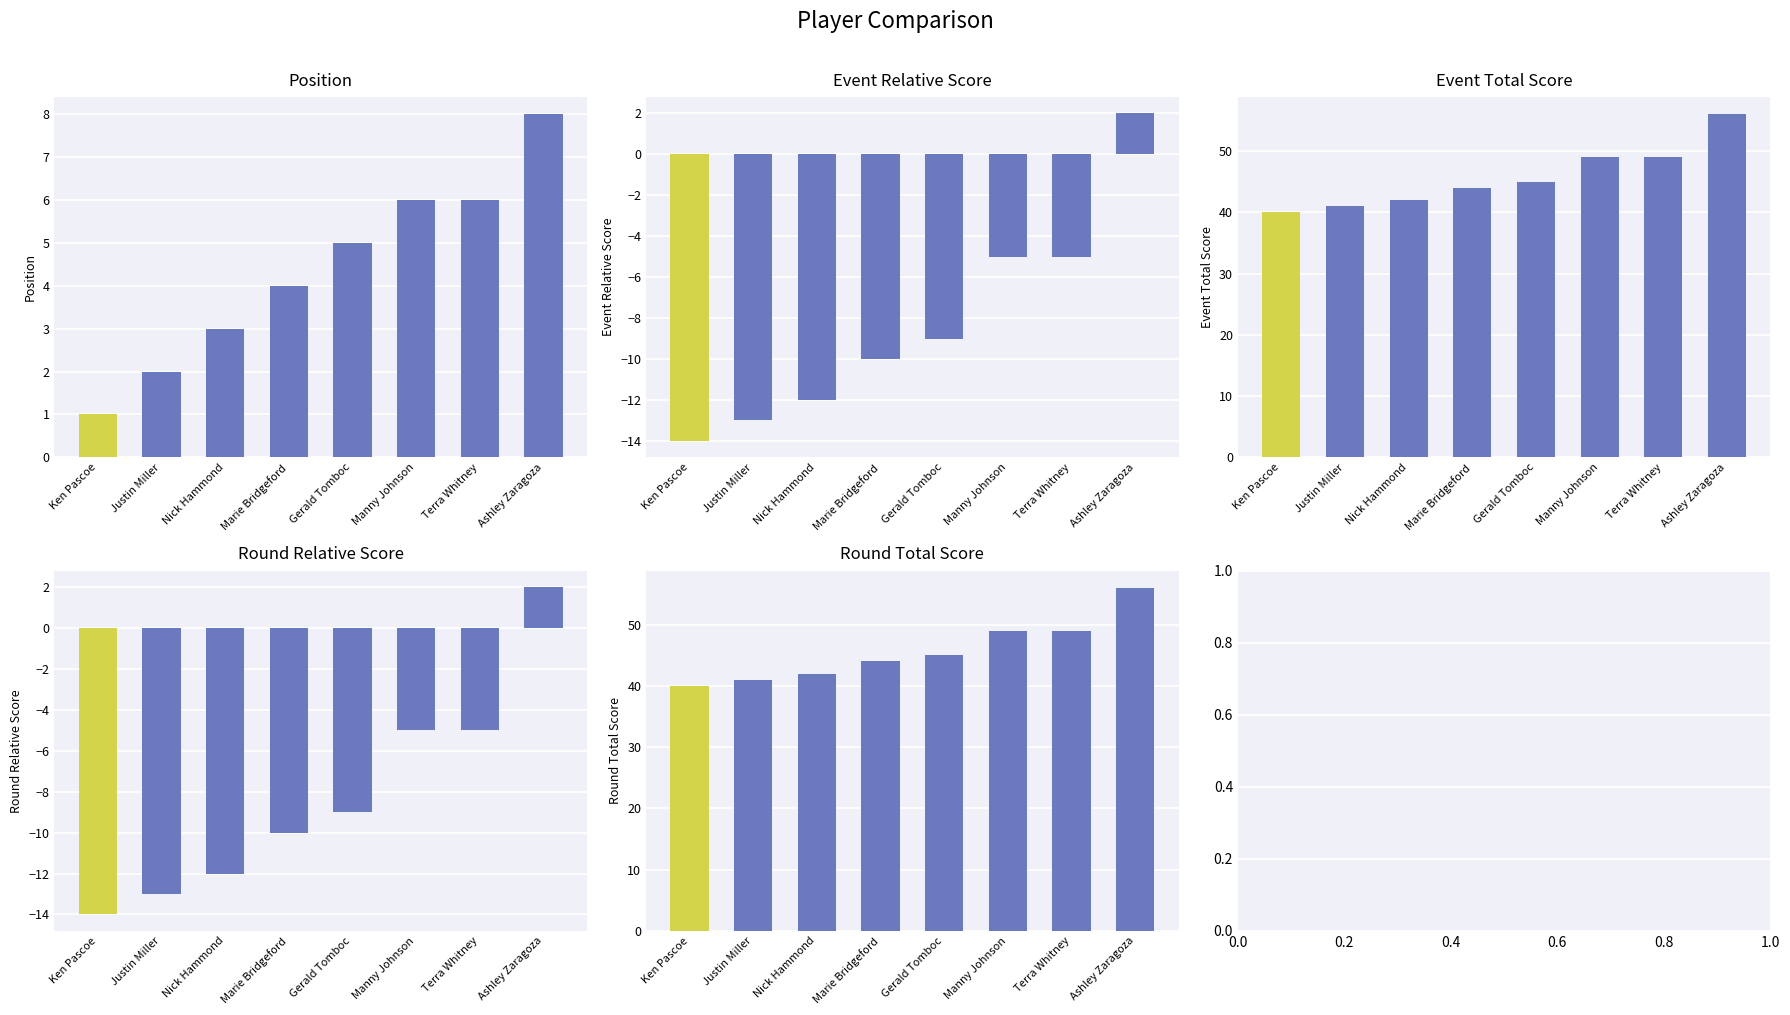

Is the value of round_relative_score at Gerald Tomboc greater than the value of position_raw at Manny Johnson?

No